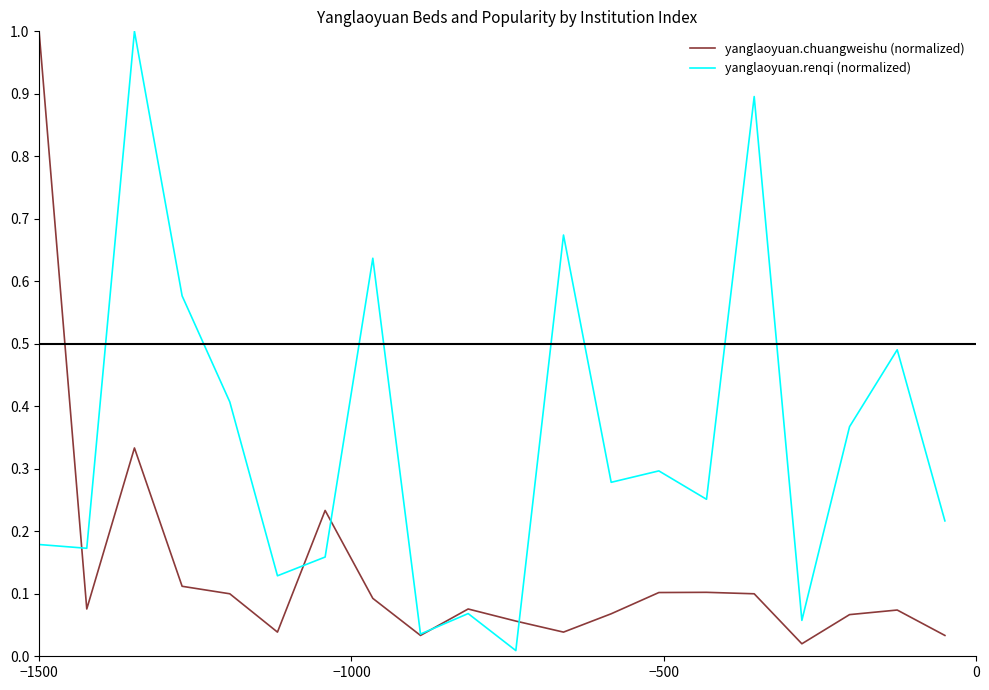

What are all the series names shown in the legend?

yanglaoyuan.chuangweishu (normalized), yanglaoyuan.renqi (normalized)